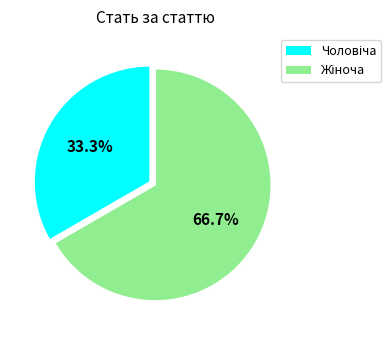

Is there any slice that represents more than half of the pie?

Yes